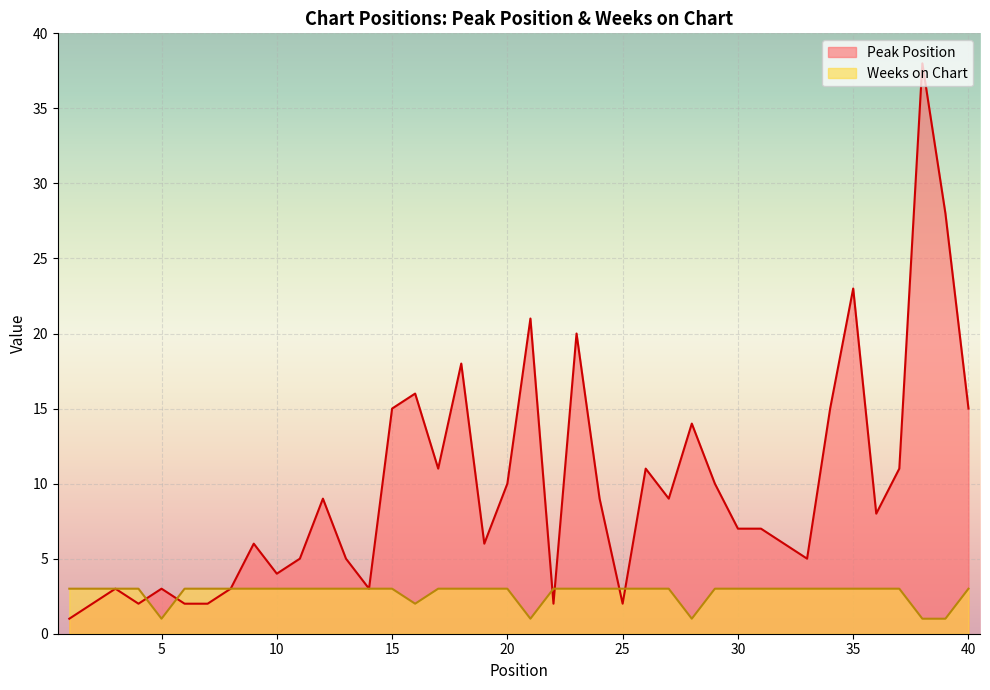

Is the value of Peak Position at 17 greater than the value of Weeks on Chart at 16?

Yes